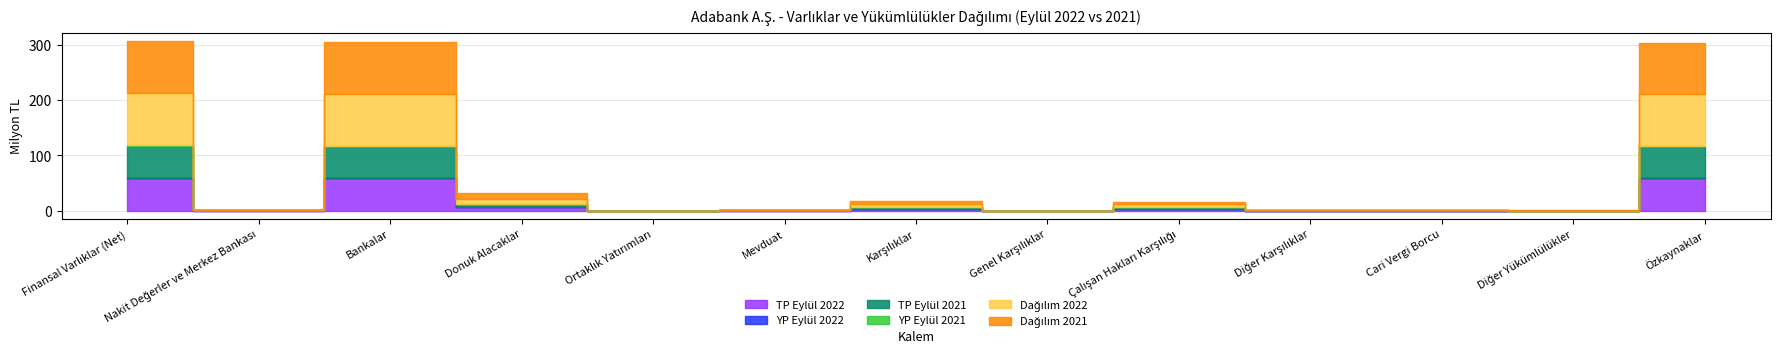

At which category is the sum across all series the highest?

Finansal Varlıklar (Net)